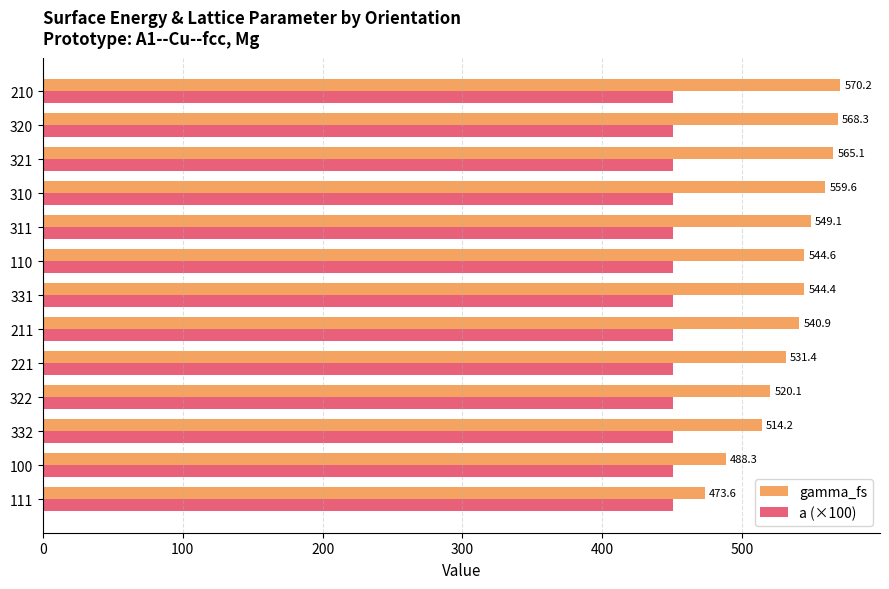

List the series in order of their overall mean, highest first.

gamma_fs, a (×100)